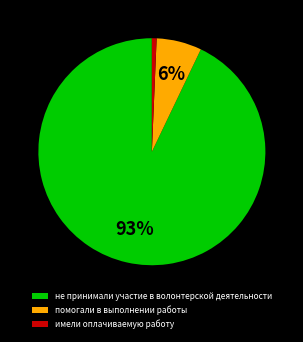

Does не принимали участие в волонтерской деятельности account for over 50% of the chart?

Yes